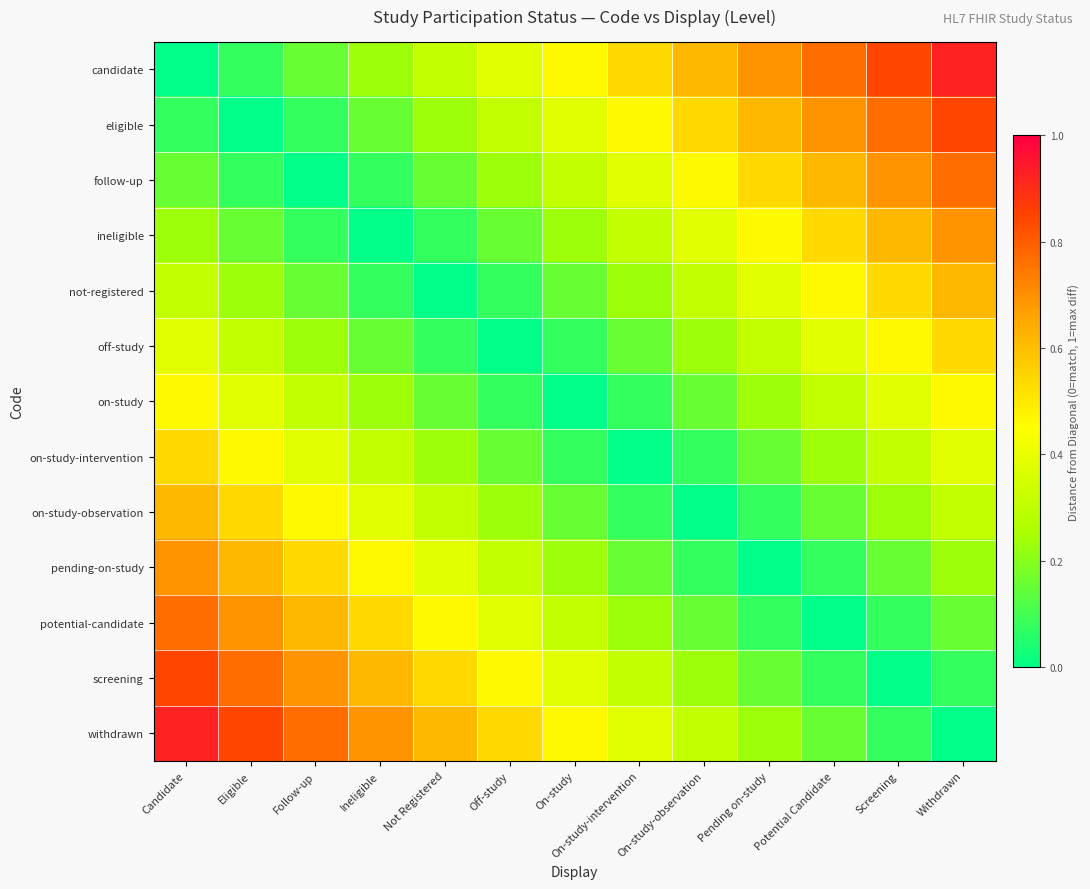

What is the total value across all series at Ineligible?

3.9